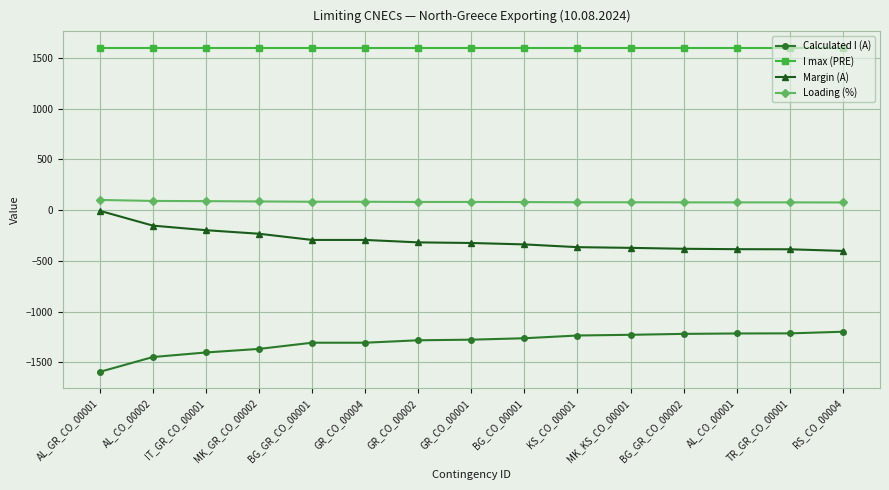

The value of I max (PRE) at IT_GR_CO_00001 is 358. True or false?

False